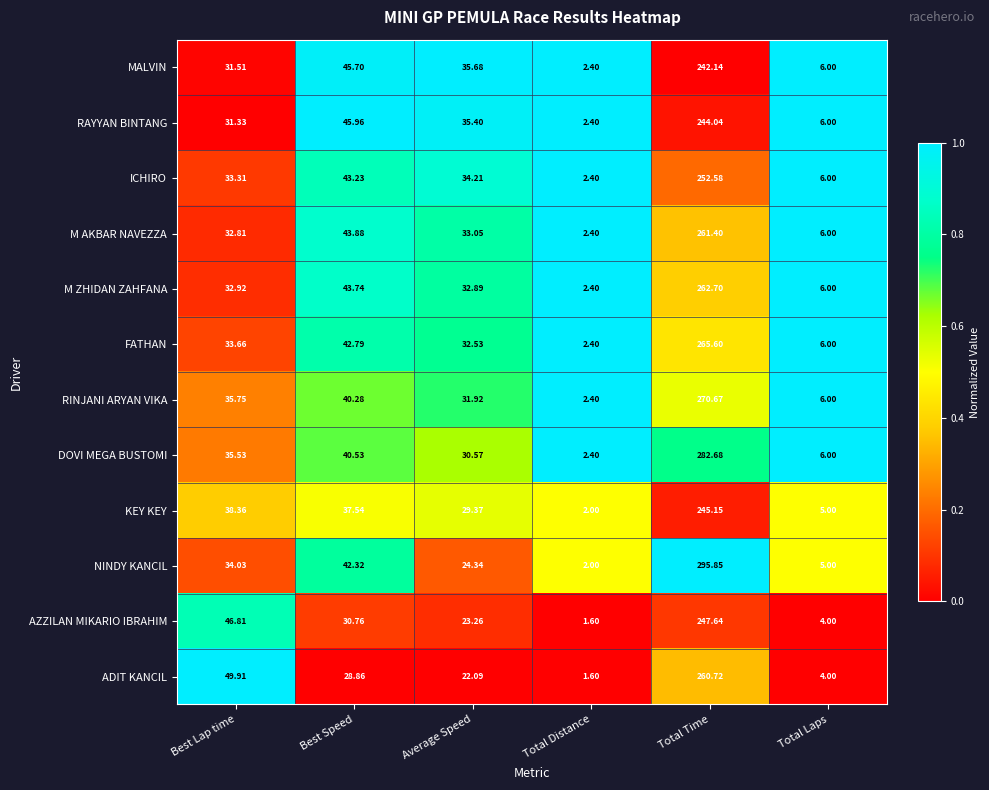

Rank the series at Total Time from lowest to highest value.

MALVIN, RAYYAN BINTANG, KEY KEY, AZZILAN MIKARIO IBRAHIM, ICHIRO, ADIT KANCIL, M AKBAR NAVEZZA, M ZHIDAN ZAHFANA, FATHAN, RINJANI ARYAN VIKA, DOVI MEGA BUSTOMI, NINDY KANCIL